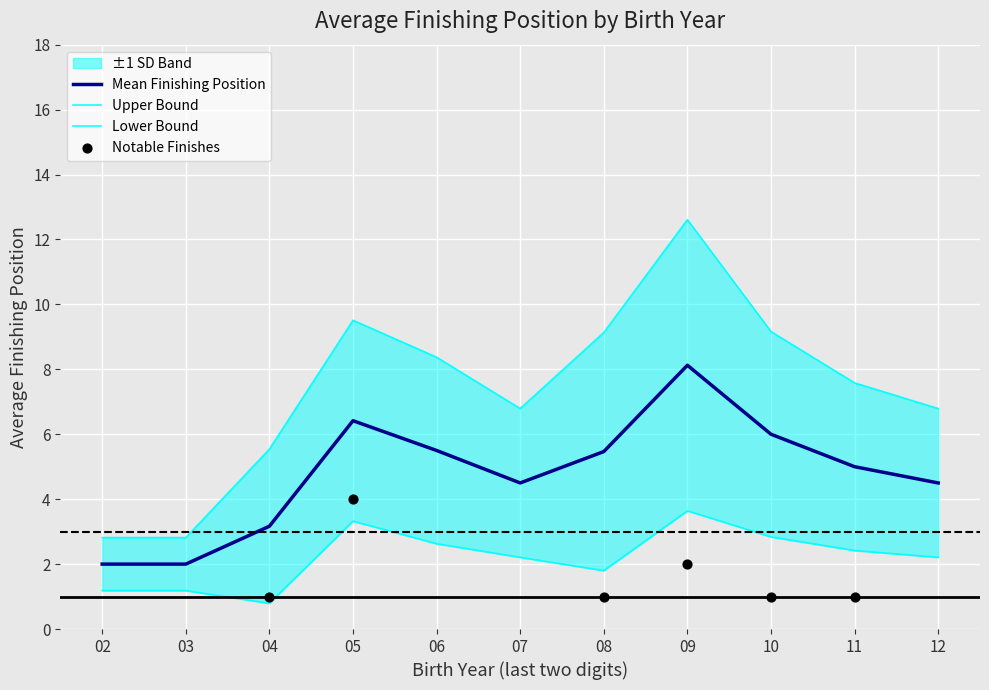

Which series has the largest total across all categories?

upper_band